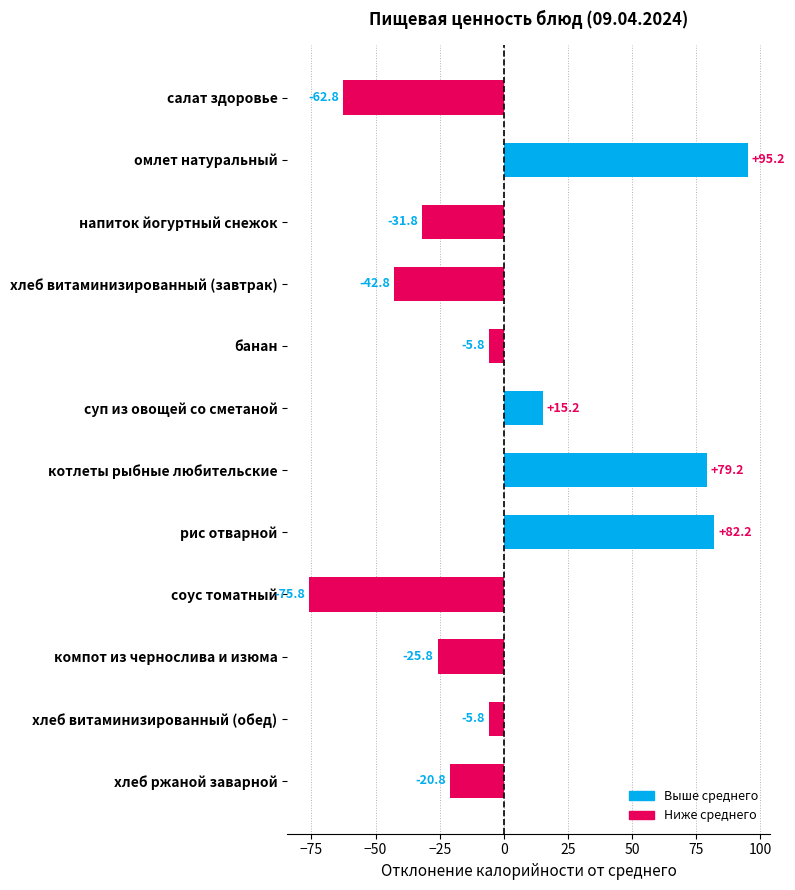

How many values are below -5?

8